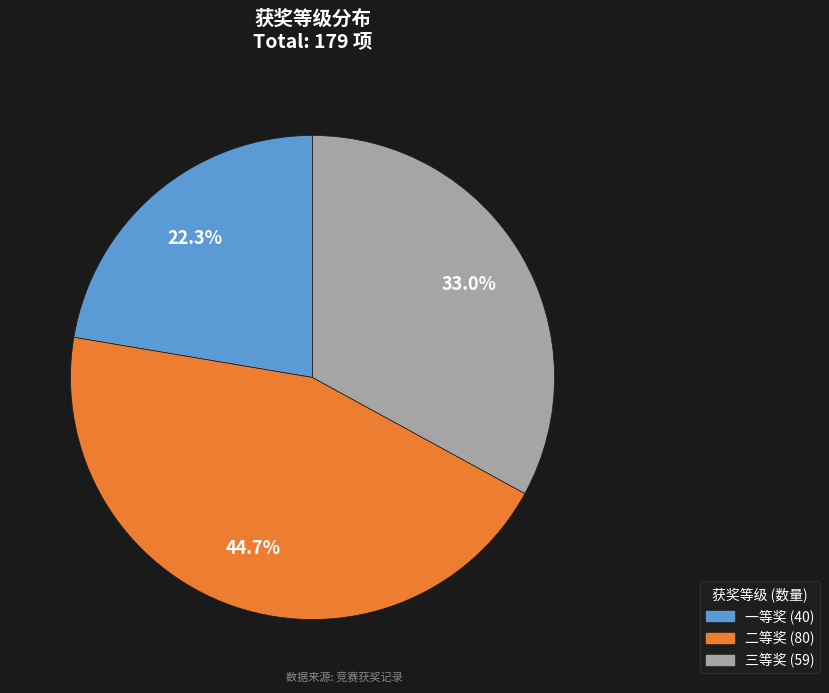

Is 二等奖 the majority of the pie?

No